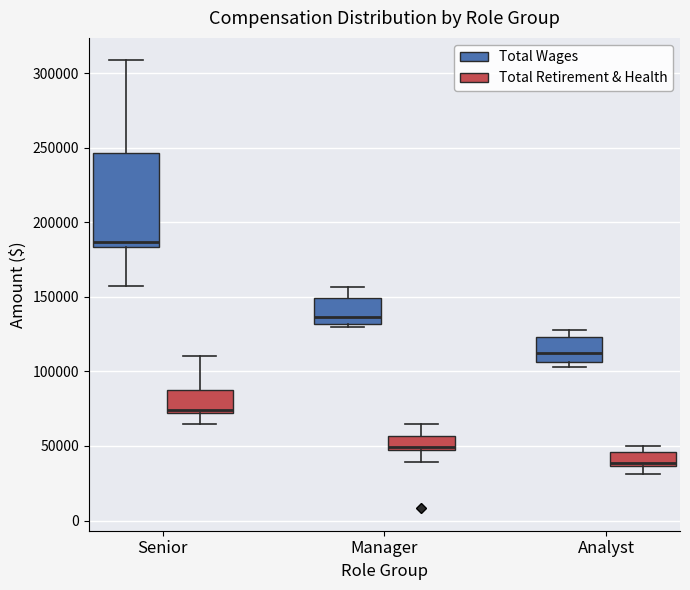

Where is the lower edge of the box for Analyst (Total Wages) on the y-axis? The values are not printed on the chart, so give them approximately, as read against the axis.

105000